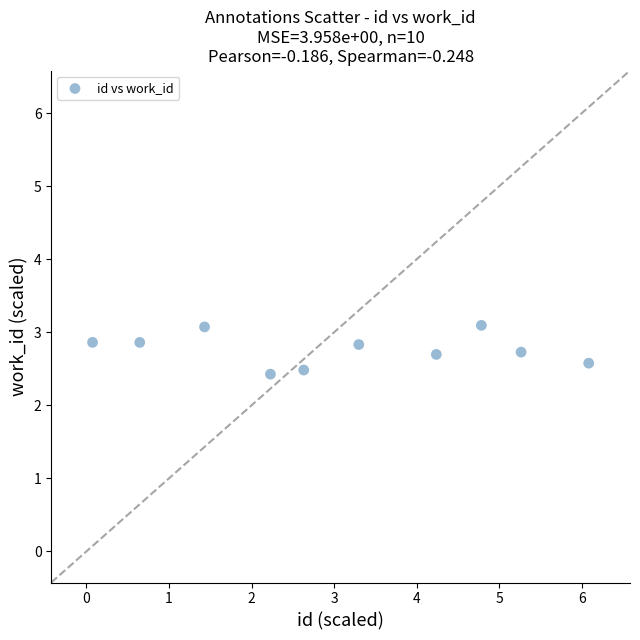

What is the average Y value?

2.8